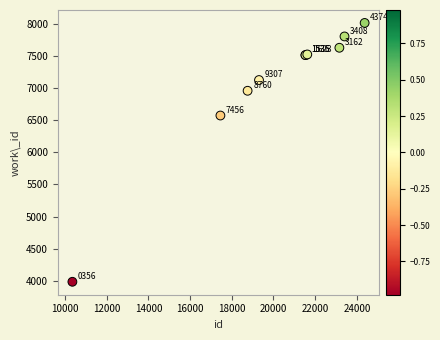

What Y value in the scatter plot is closest to 5999?

6572